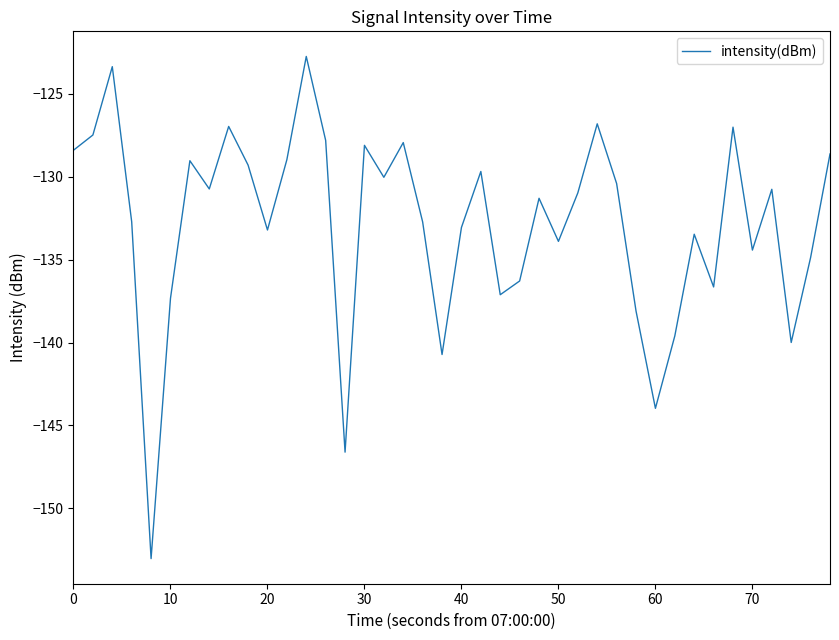

What is the greatest value displayed?

-122.8